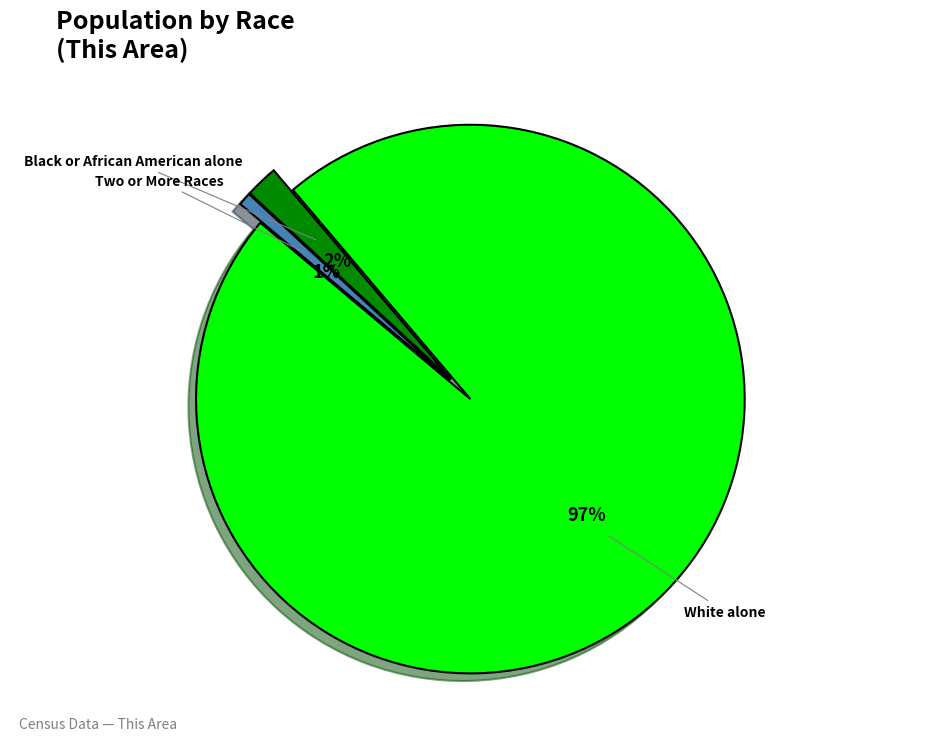

What is the majority slice?

White alone